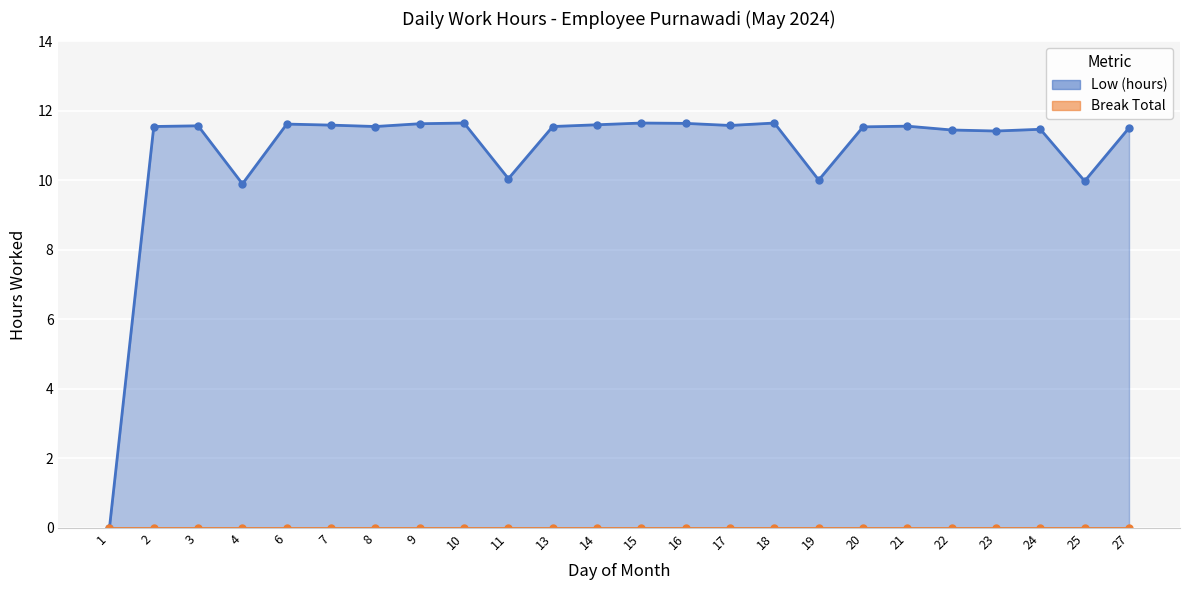

Where is the first local minimum?

4